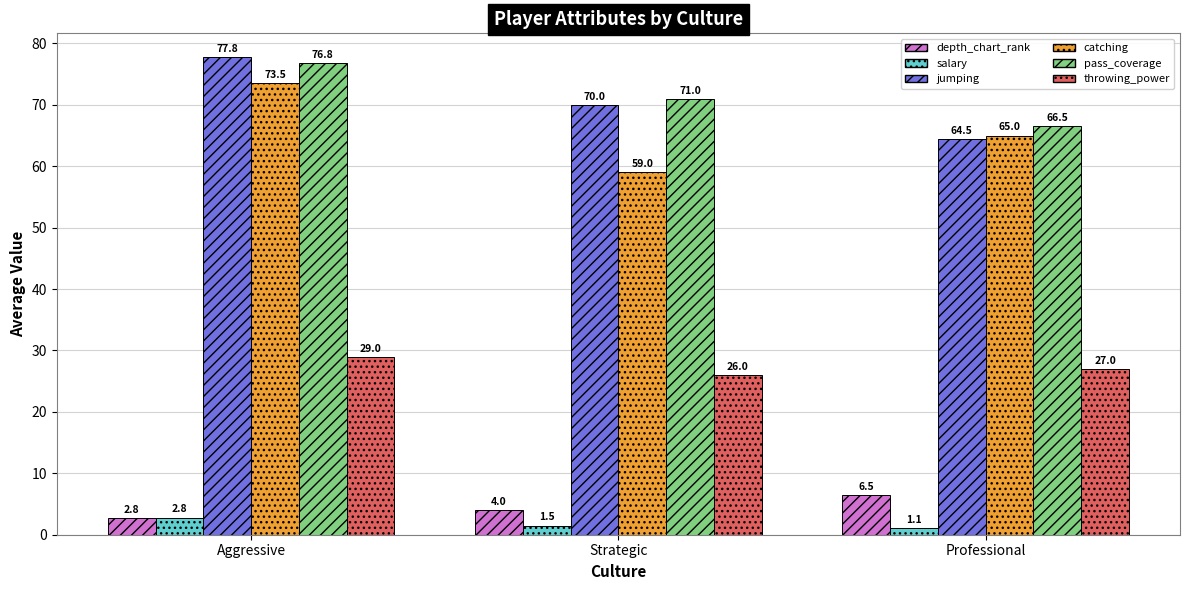

True or false: depth_chart_rank has a value of 4.0 at Strategic.

True